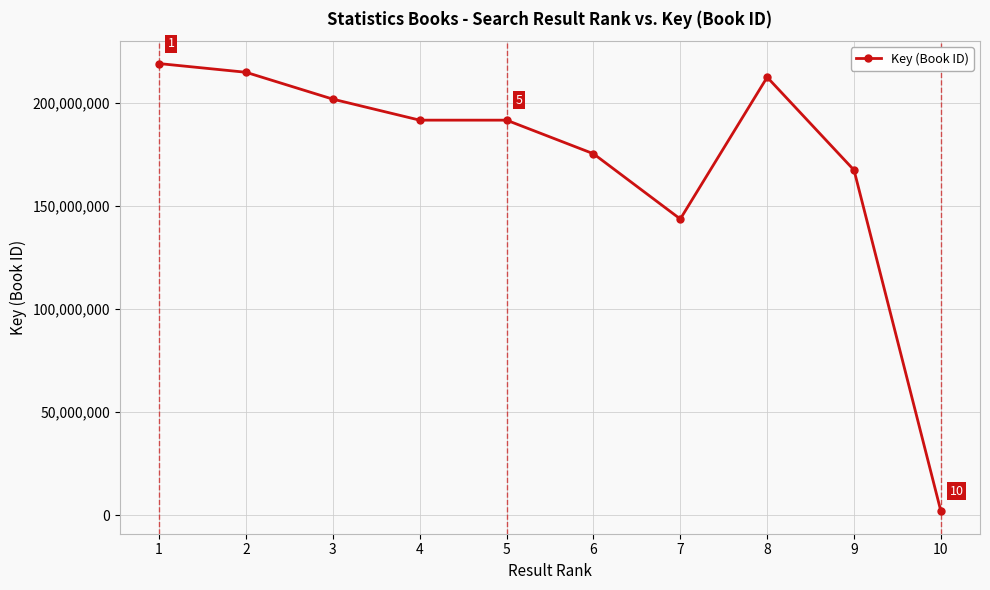

What is the average value?

172095378